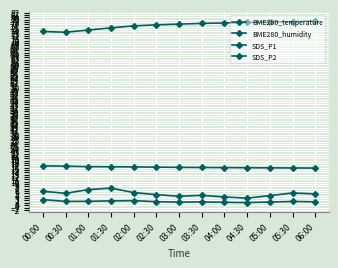

How many lines are shown in the chart?

4